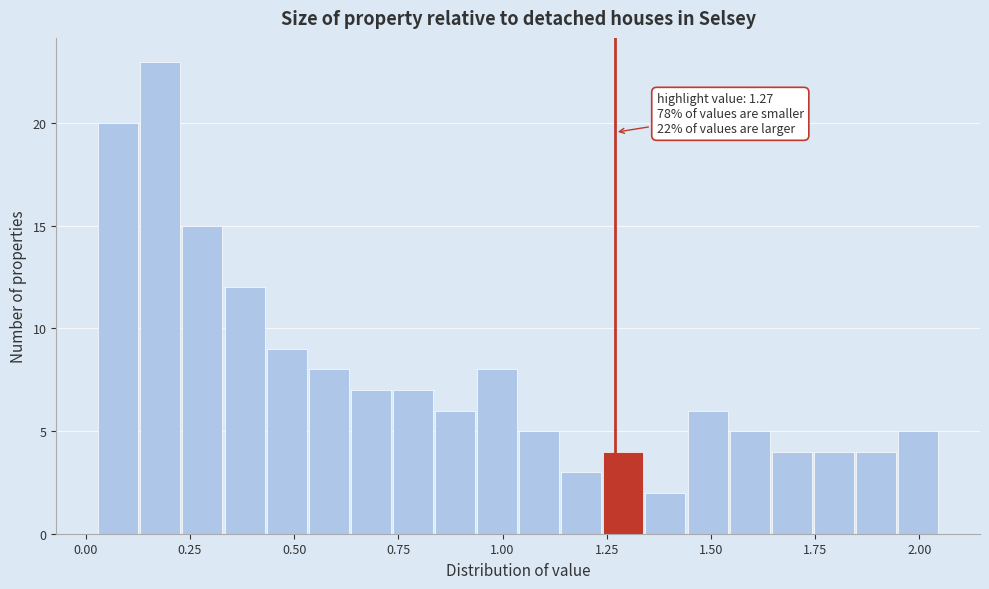

Read against the x-axis, roughly where is the centre of the tallest bar?

0.20